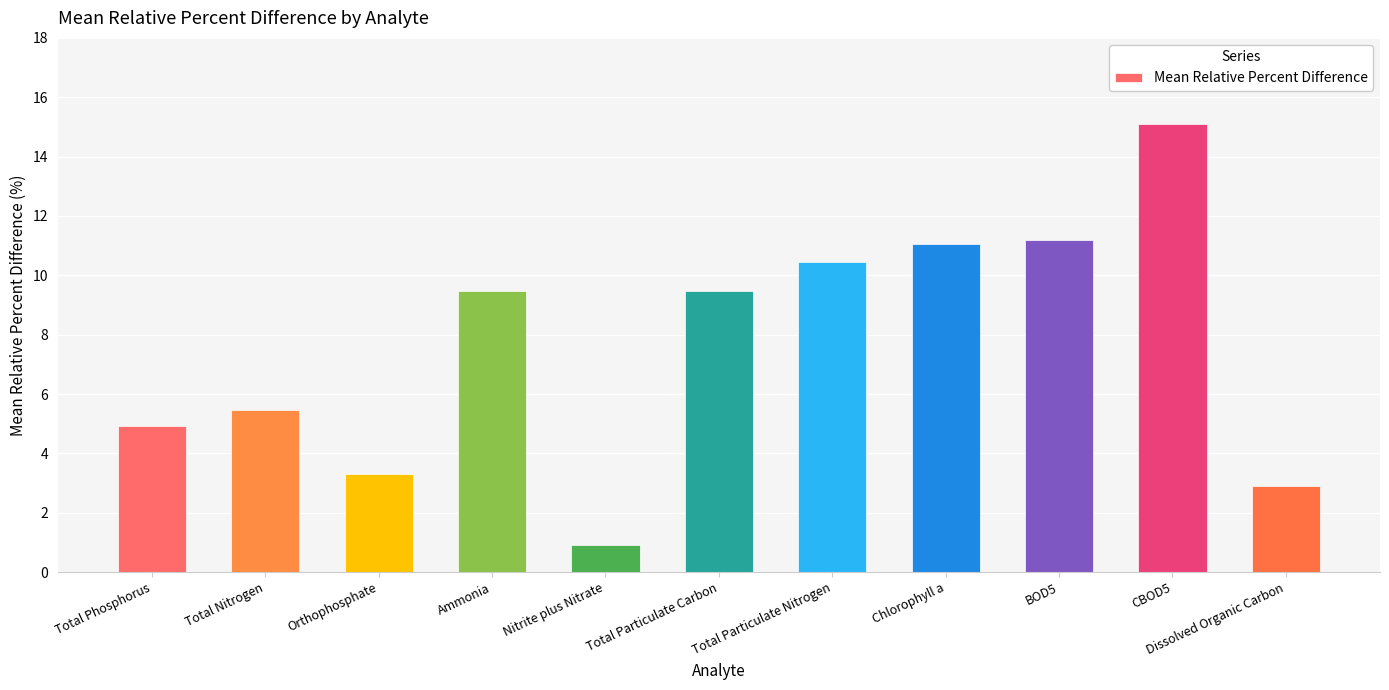

Between Chlorophyll a and Orthophosphate, which is larger?

Chlorophyll a